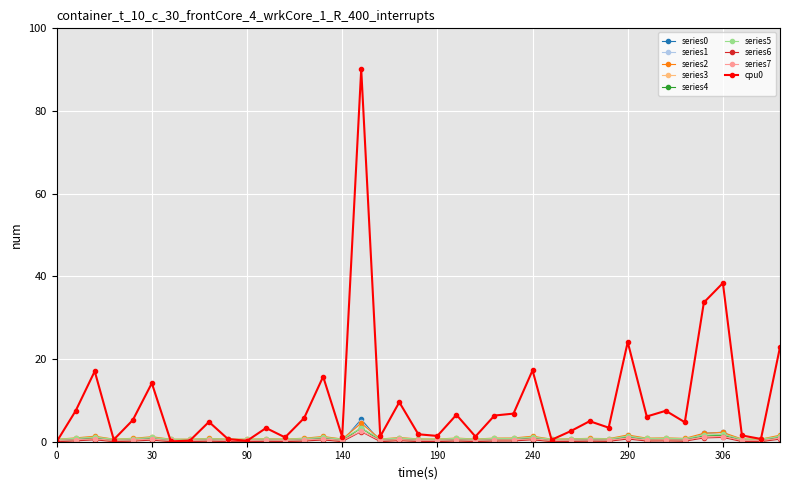

At how many categories does at least one series exceed 32?

3